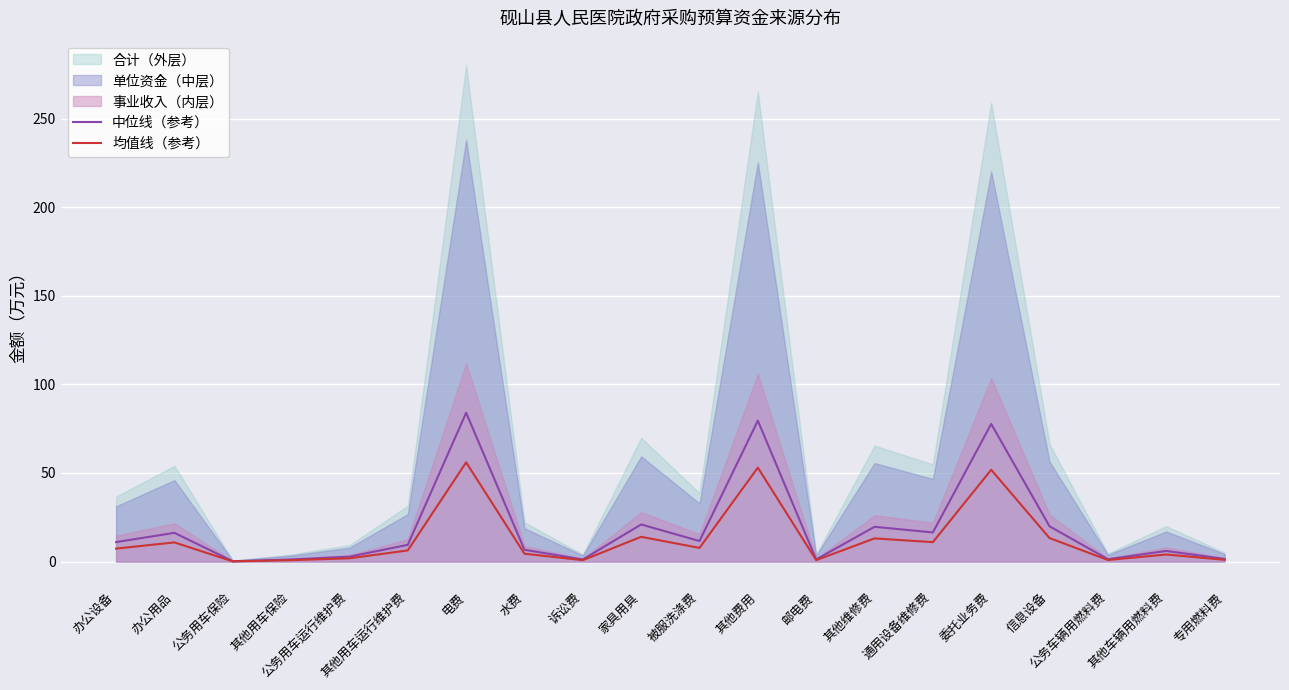

In 中位线（参考）, how many points are lower than both neighbors (excluding endpoints)?

6